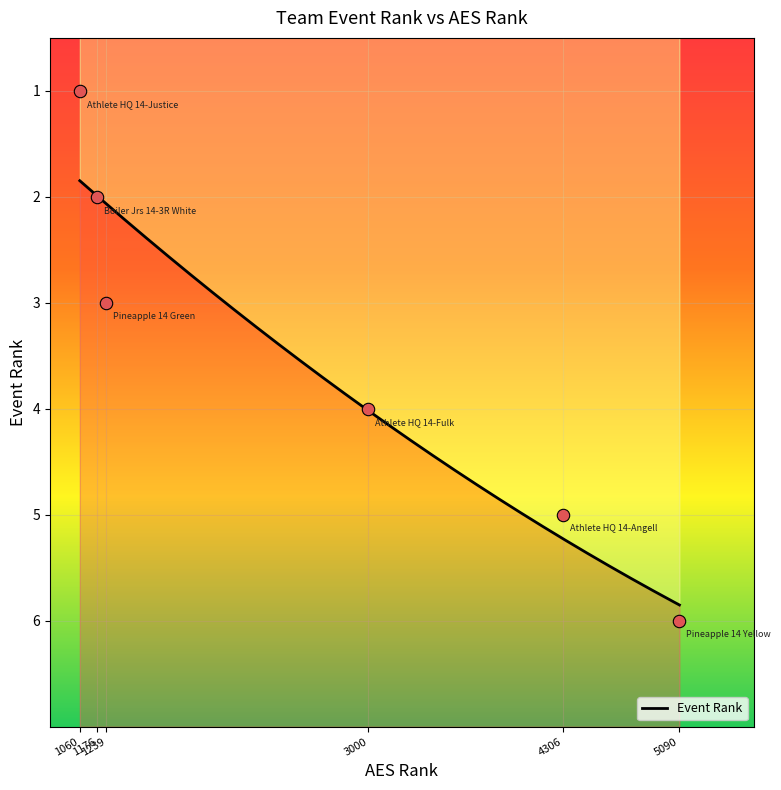

Which has a higher value, 1176 or 1239?

1239